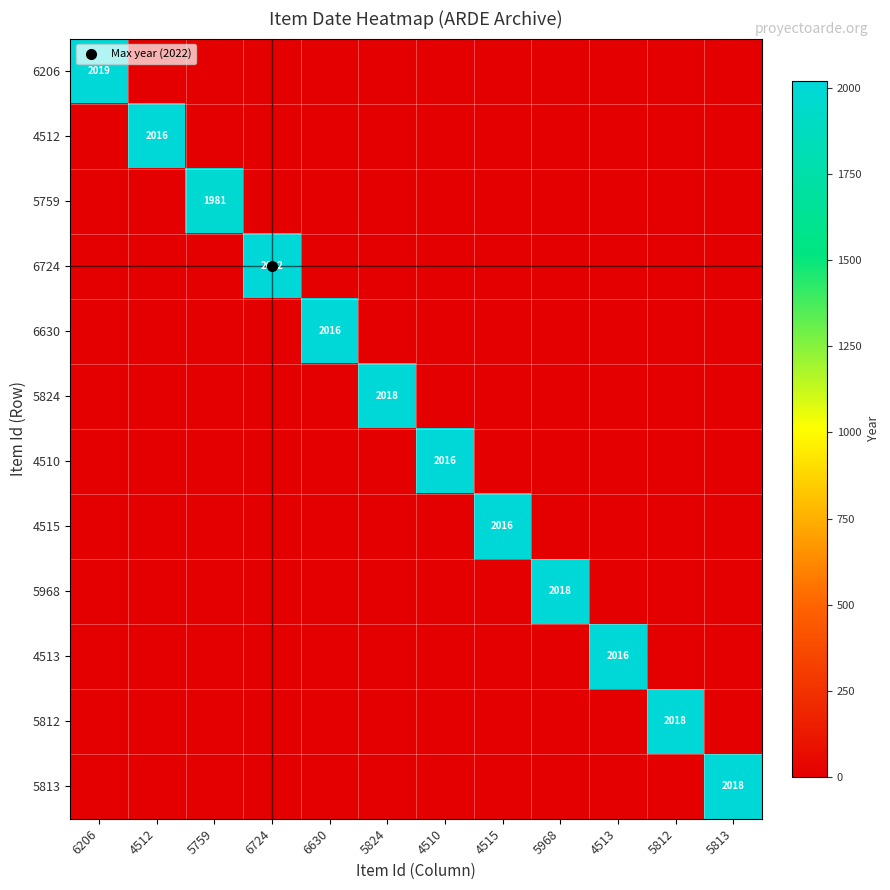

What is the maximum value shown in the chart?

2022